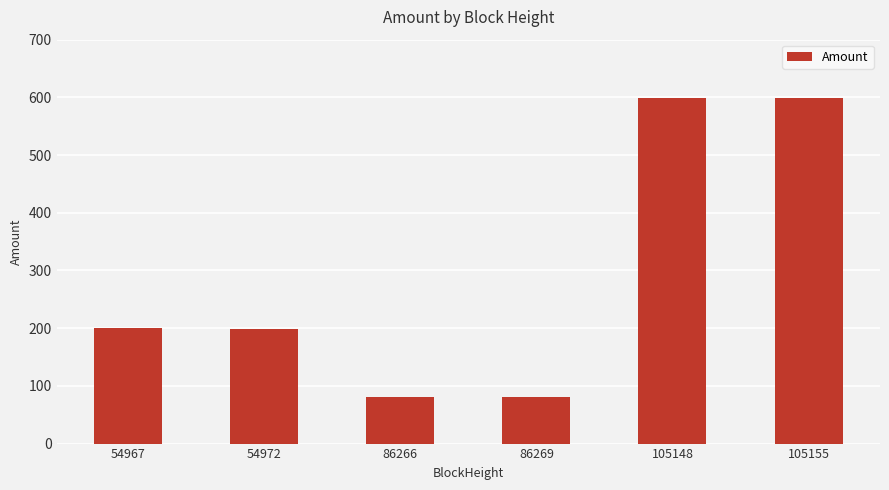

Are the bars horizontal?

No